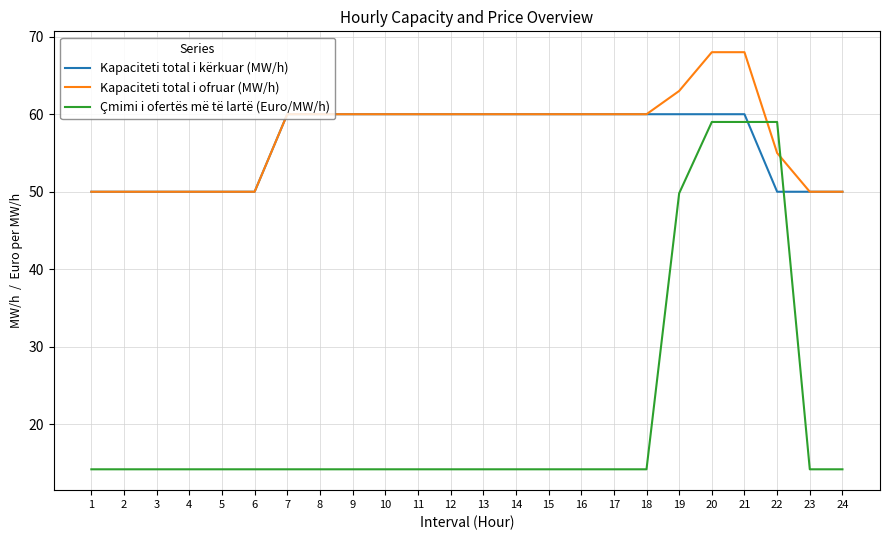

Is it true that Kapaciteti total i ofruar (MW/h) equals 94.5 at 10?

False